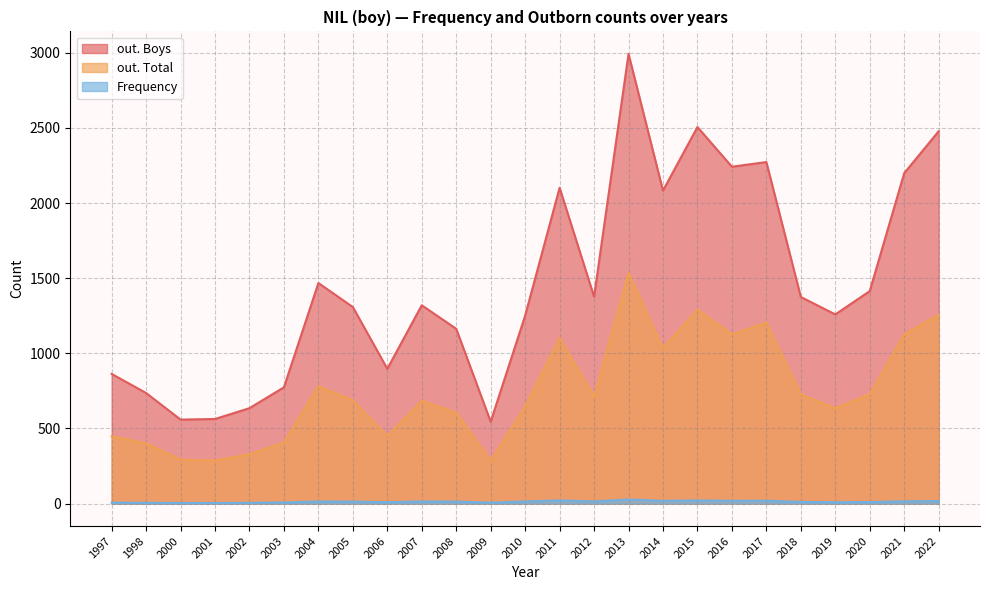

What is the minimum value for out. Total?

284